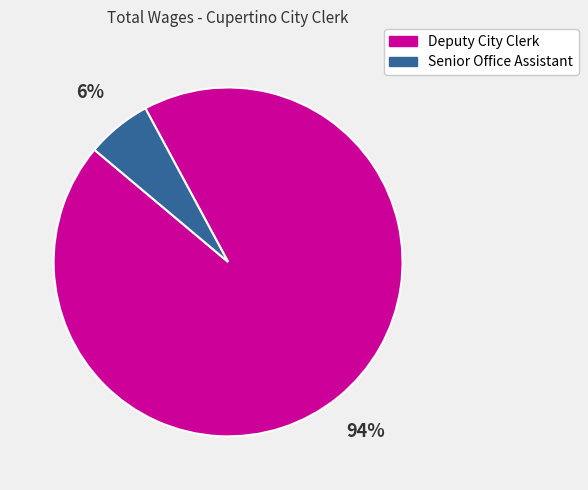

Does Deputy City Clerk account for over 50% of the chart?

Yes